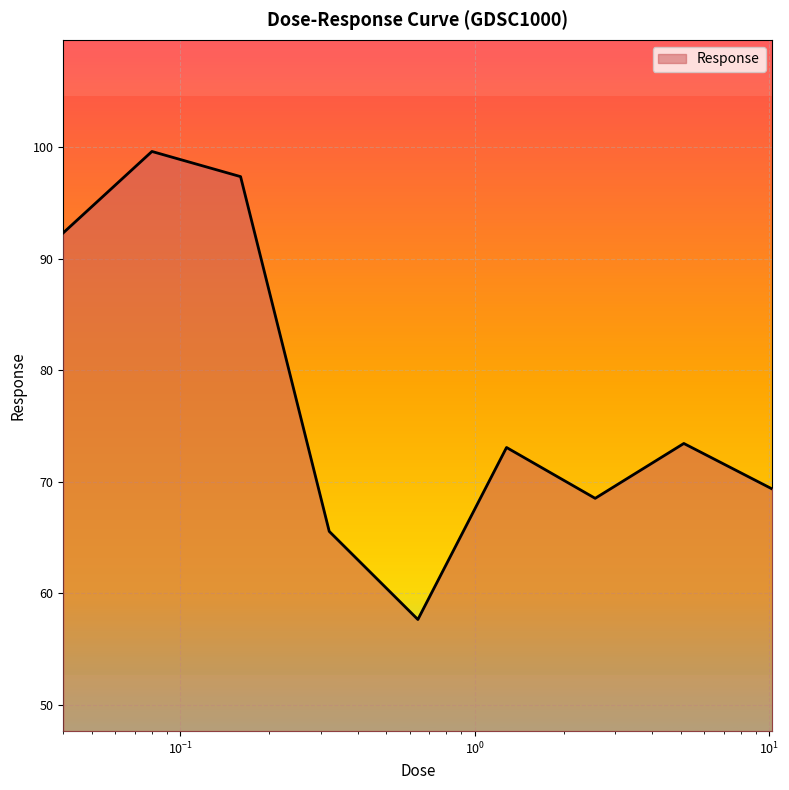

What is the maximum value shown in the chart?

99.6